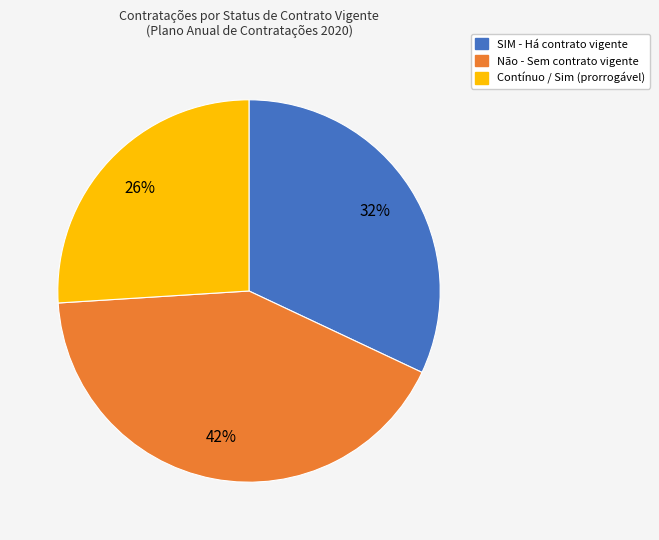

To the nearest percent, what is the difference between the largest and smallest slice percentages?

16%